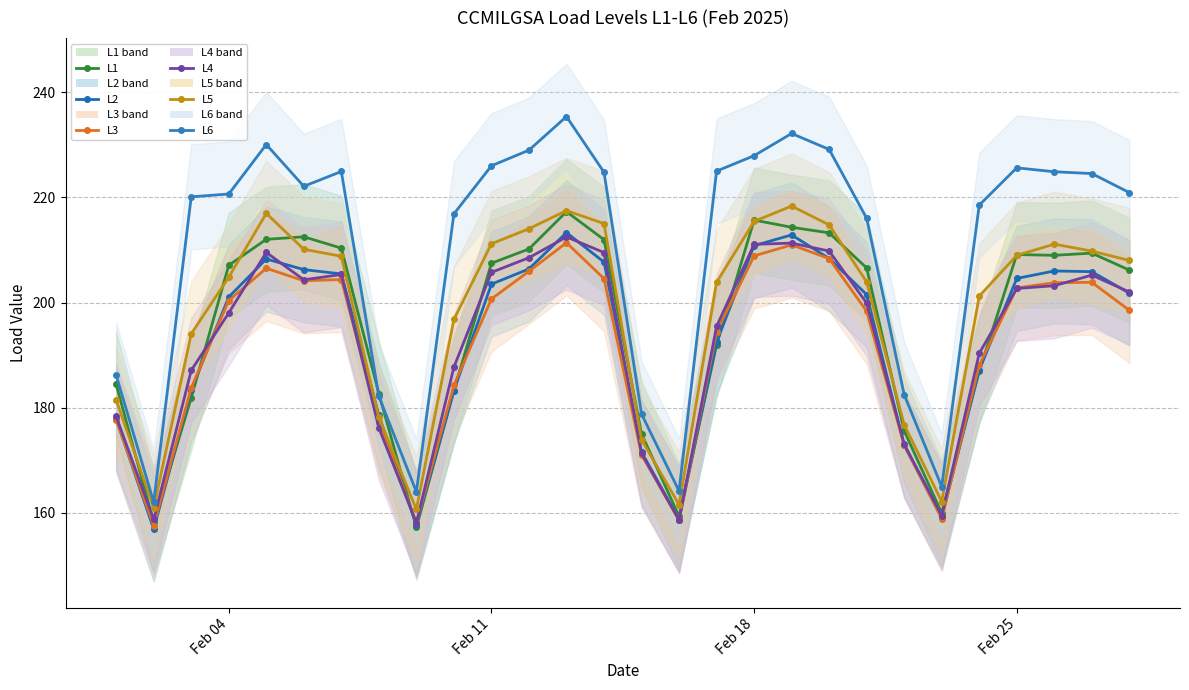

True or false: L5 has a value of 310.3 at 18.

False